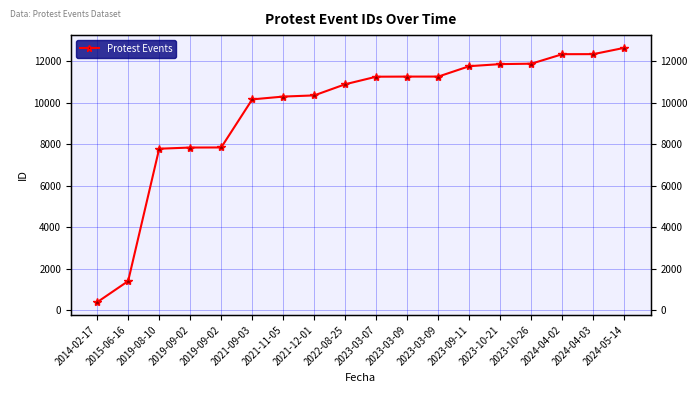

Where does the data first go above 11265?

2023-03-09